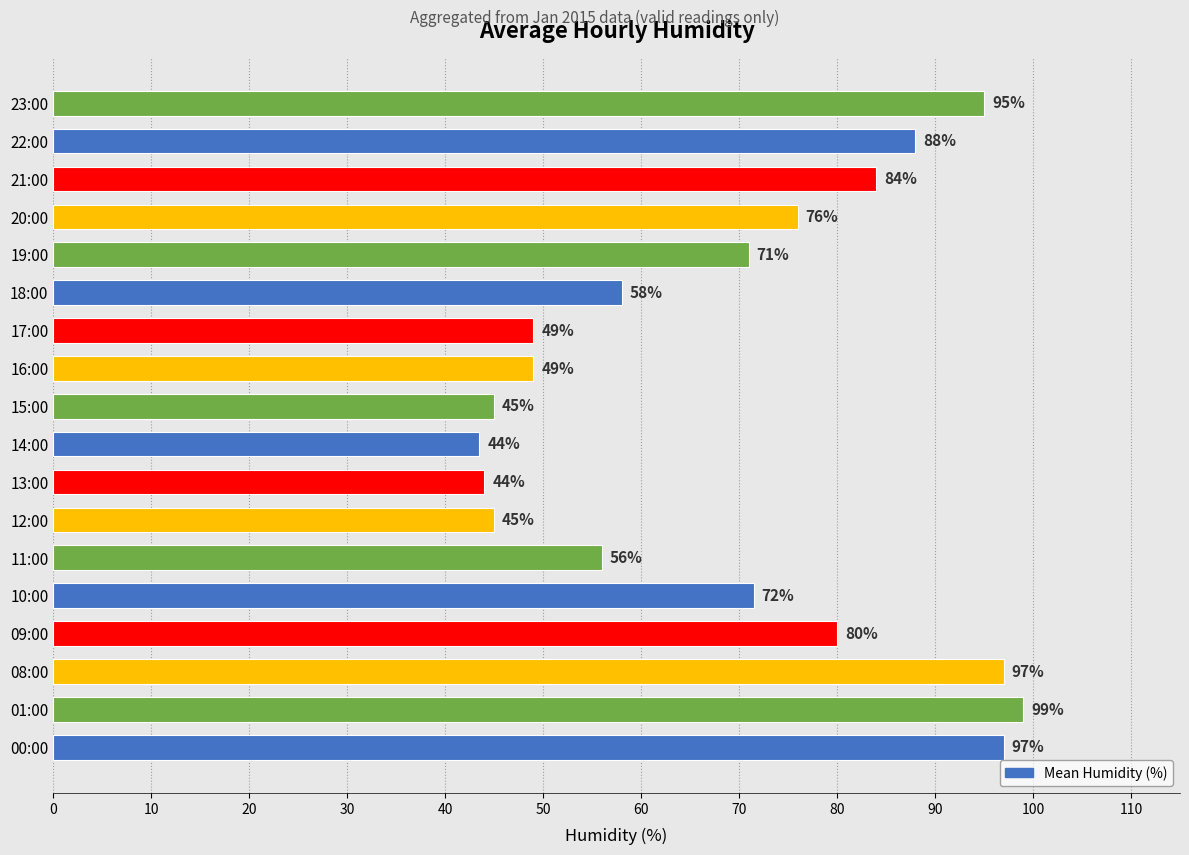

Are the bars horizontal?

Yes